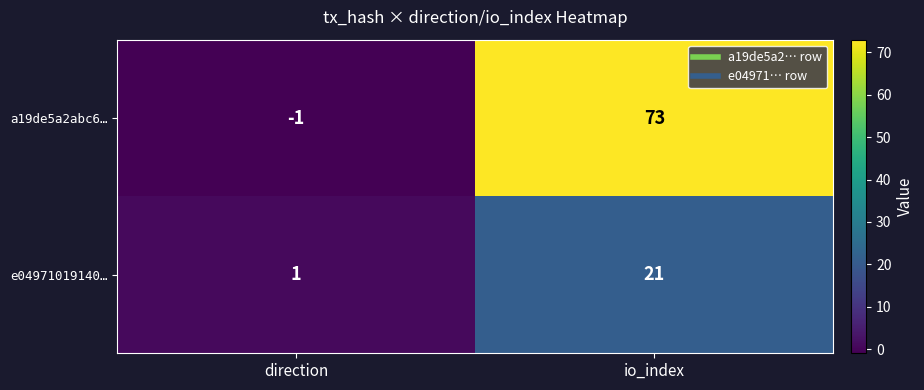

What is the greatest value displayed?

73